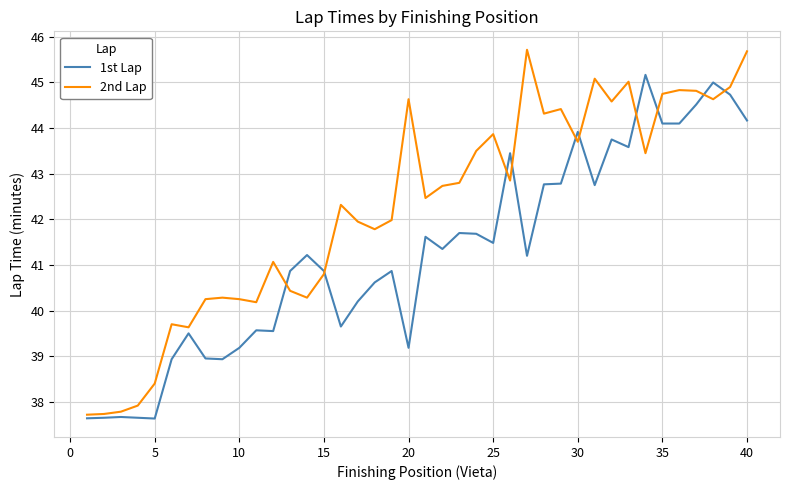

Which series has the largest range (max minus min)?

2nd Lap